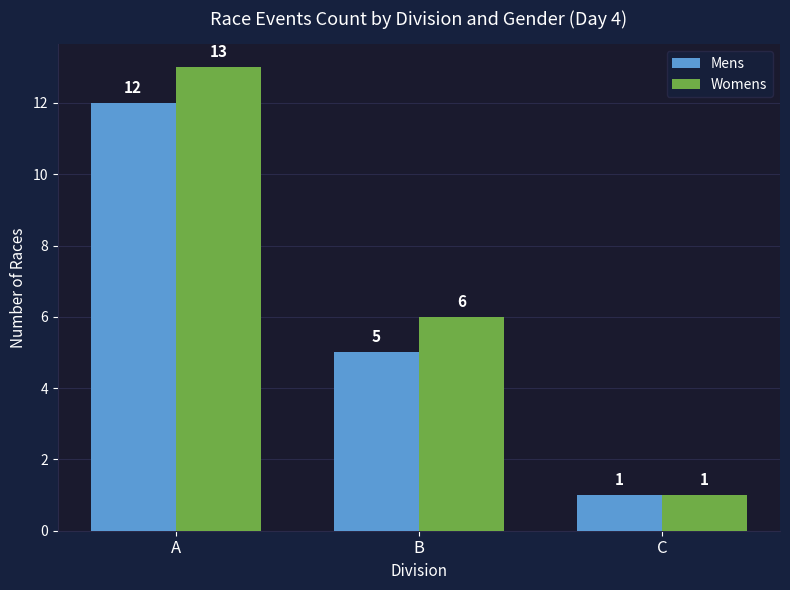

Is the value of Womens at A greater than the value of Mens at B?

Yes